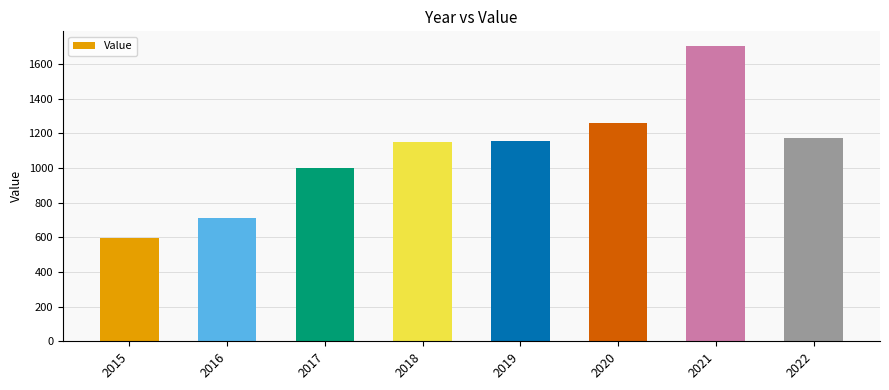

What is the minimum value shown in the chart?

598.8